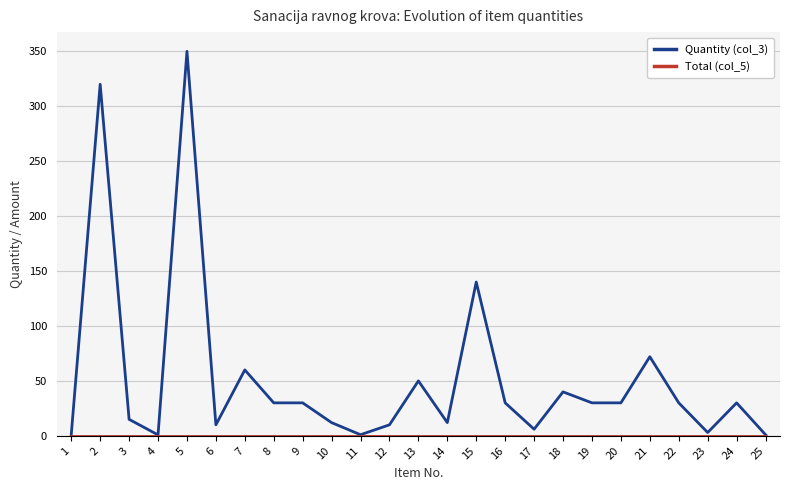

Which series has the largest total across all categories?

Quantity (col_3)